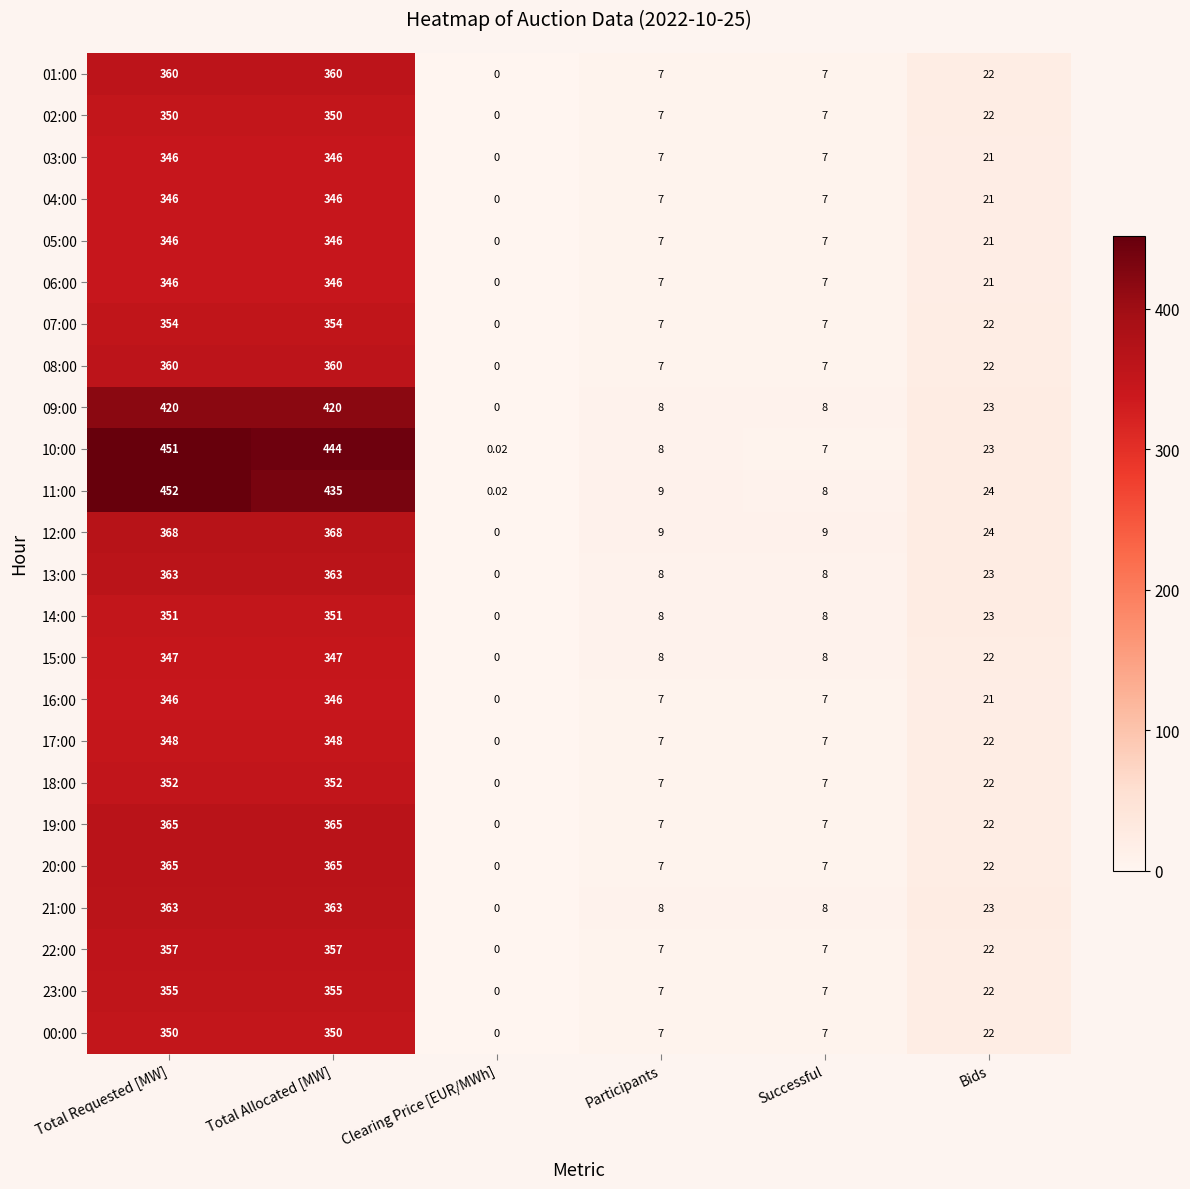

At which category is the sum across all series the highest?

Total Requested [MW]